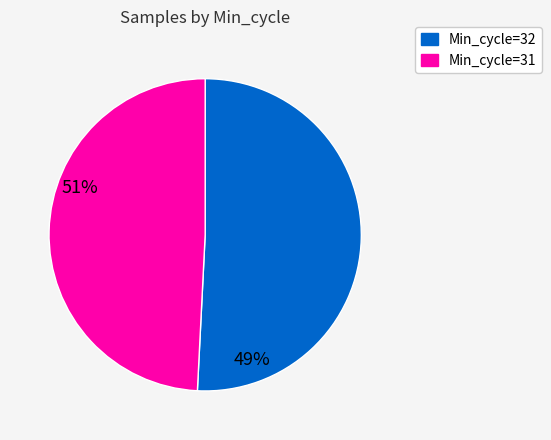

Is there any slice that represents more than half of the pie?

Yes